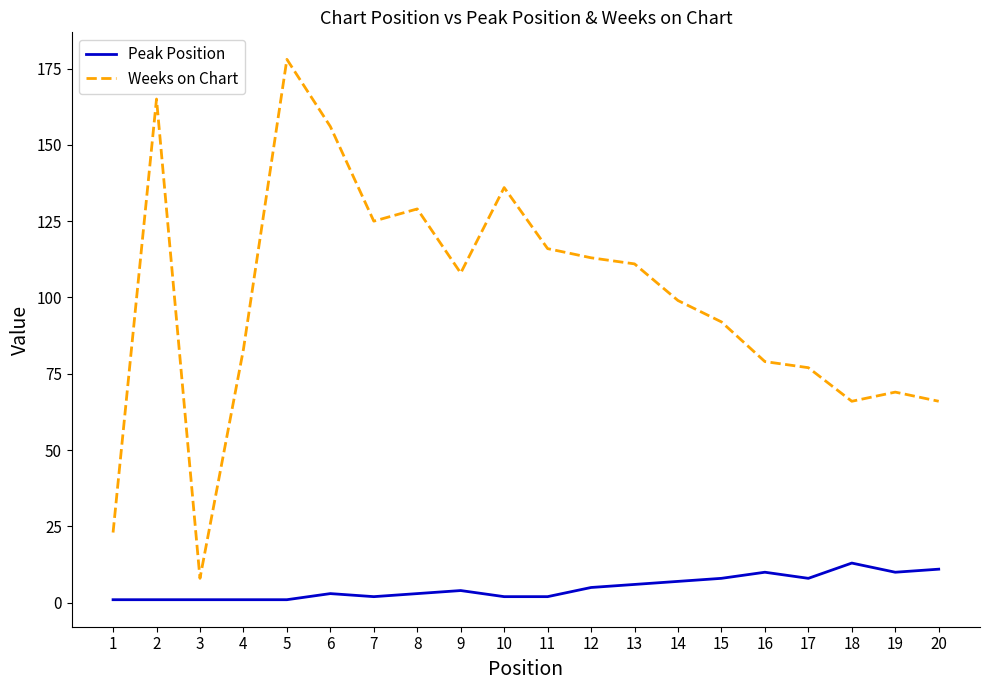

True or false: Peak Position and Weeks on Chart intersect in this chart.

False